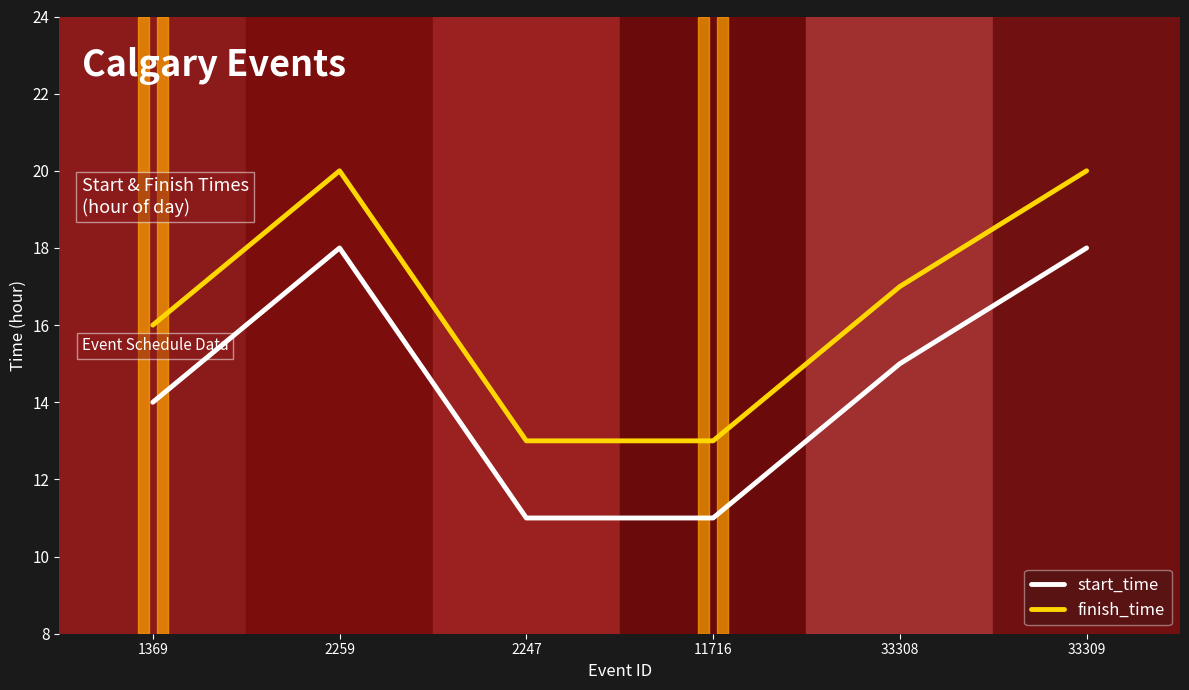

What is the total value across all series at 33308?

32